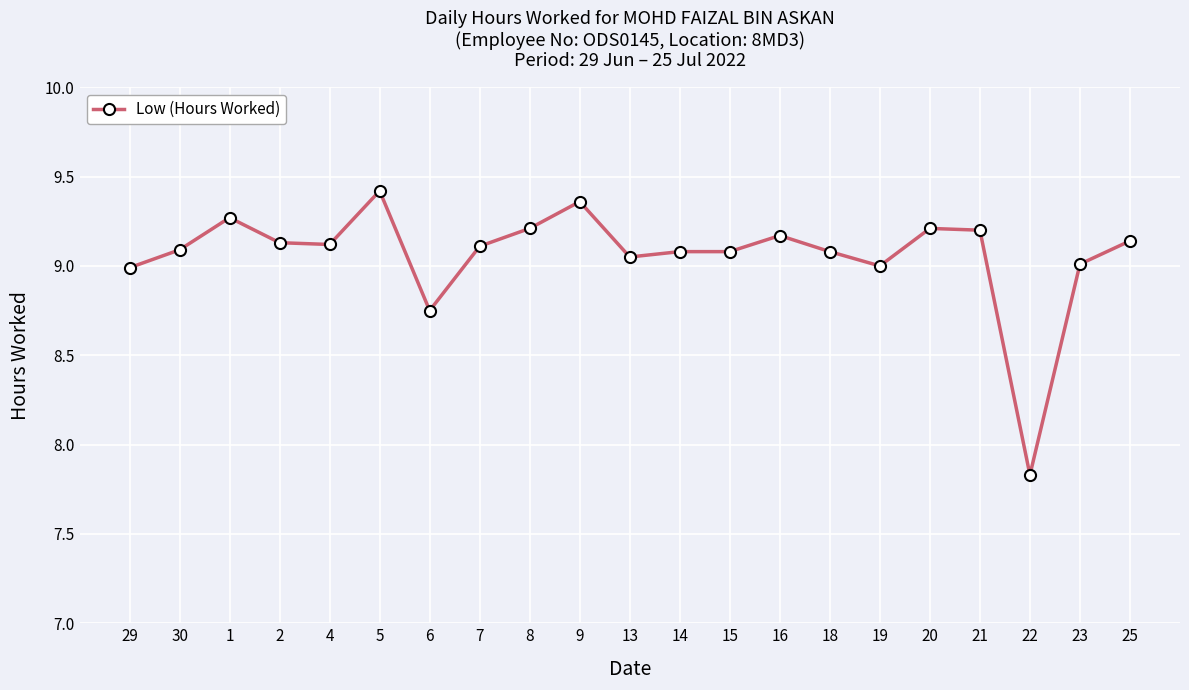

True or false: the data shows 14.8 at 18.

False